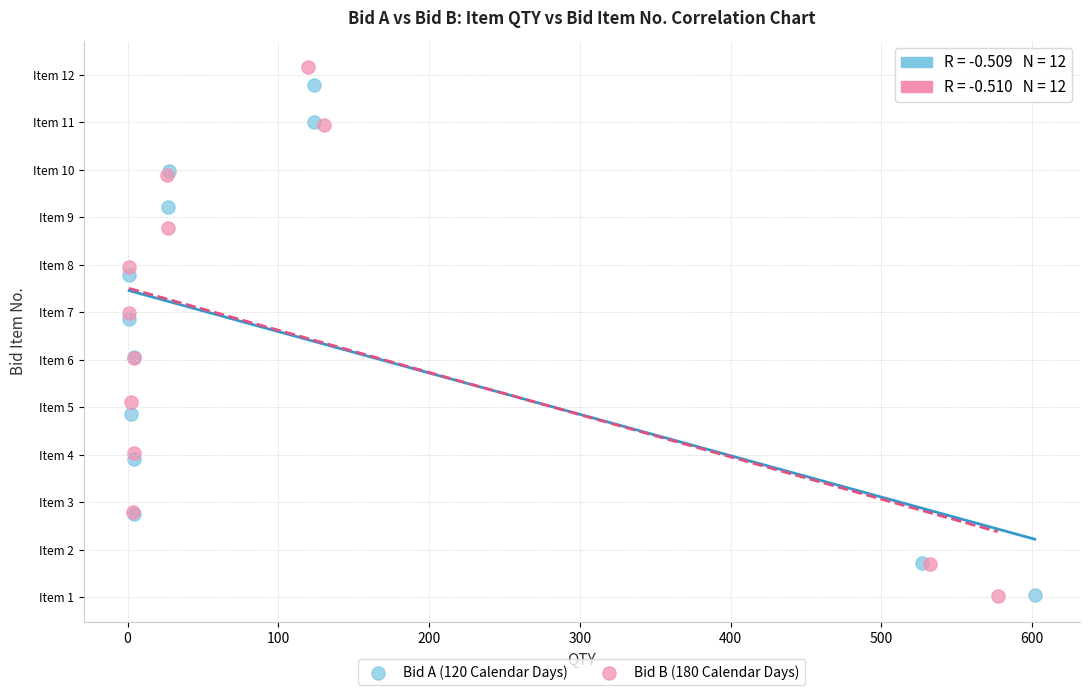

What are all the series names shown in the legend?

Bid A (120 Calendar Days), Bid B (180 Calendar Days)